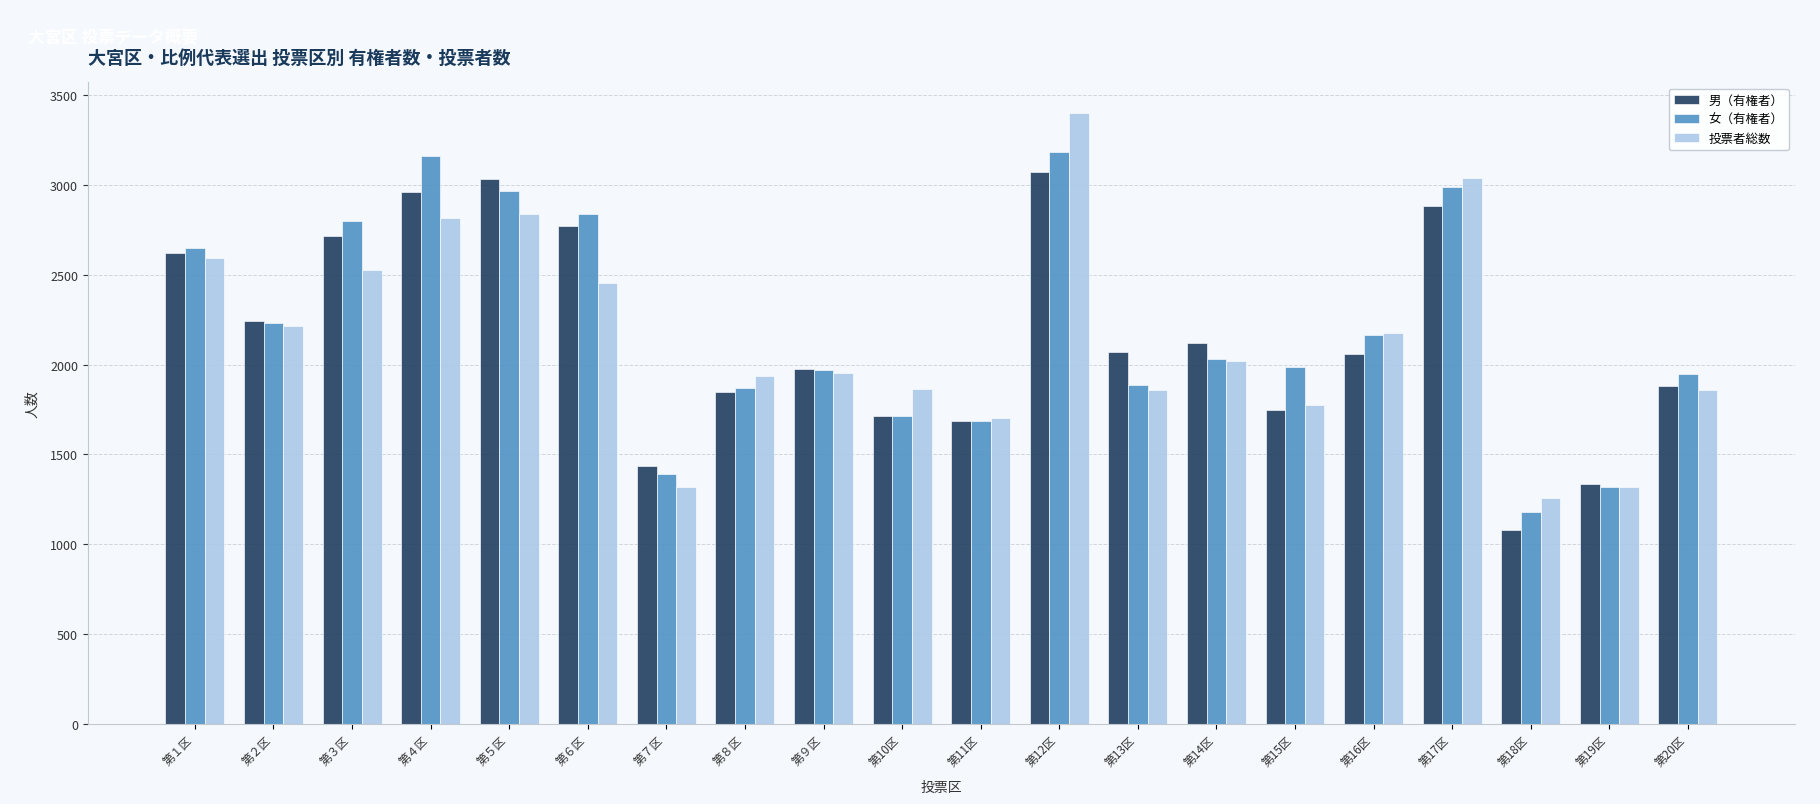

What is the sum of the 女（有権者） values at 第13区 and 第12区?

5069